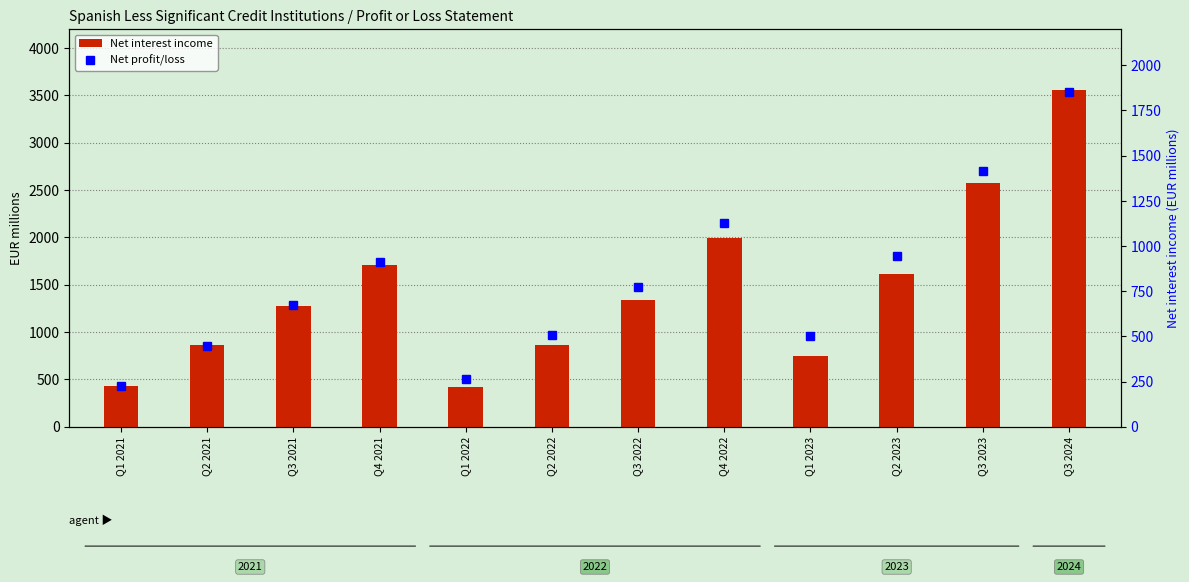

At how many categories does at least one series exceed 1434?

5